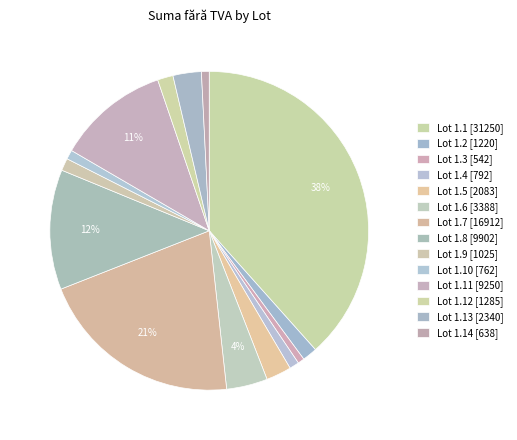

How many slices are in this pie chart?

14